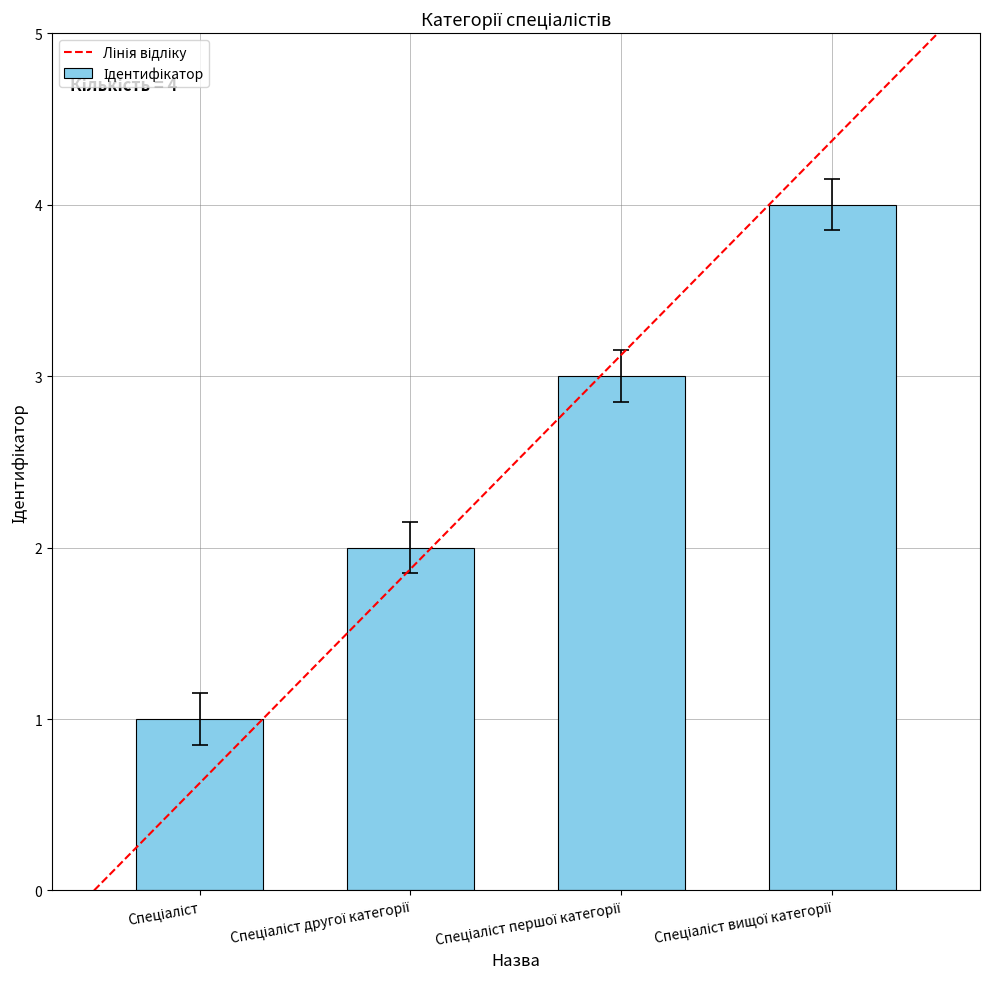

What is the difference between the maximum and minimum values?

3